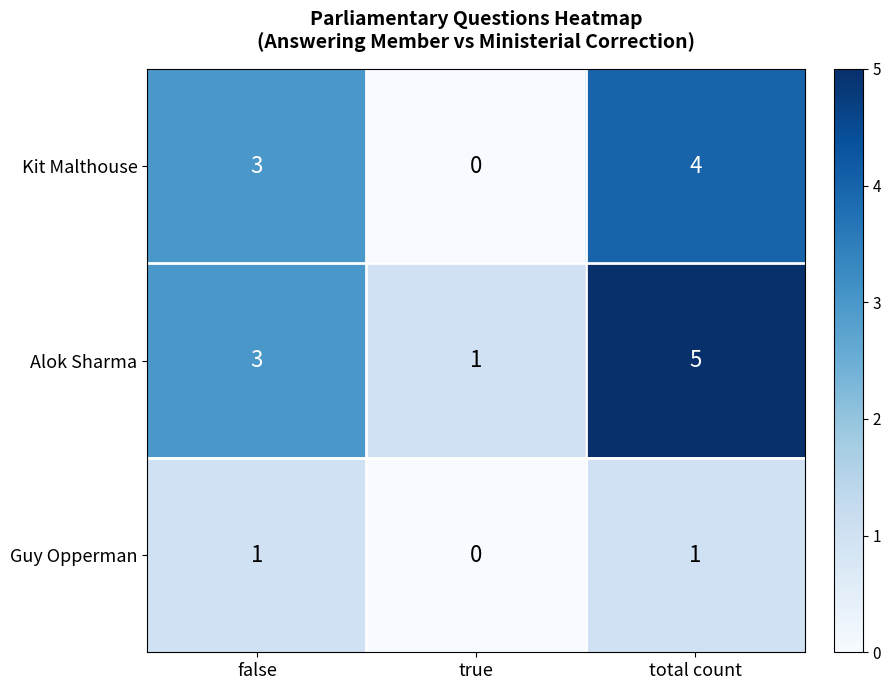

Rank the series by their average value, from highest to lowest.

Alok Sharma, Kit Malthouse, Guy Opperman